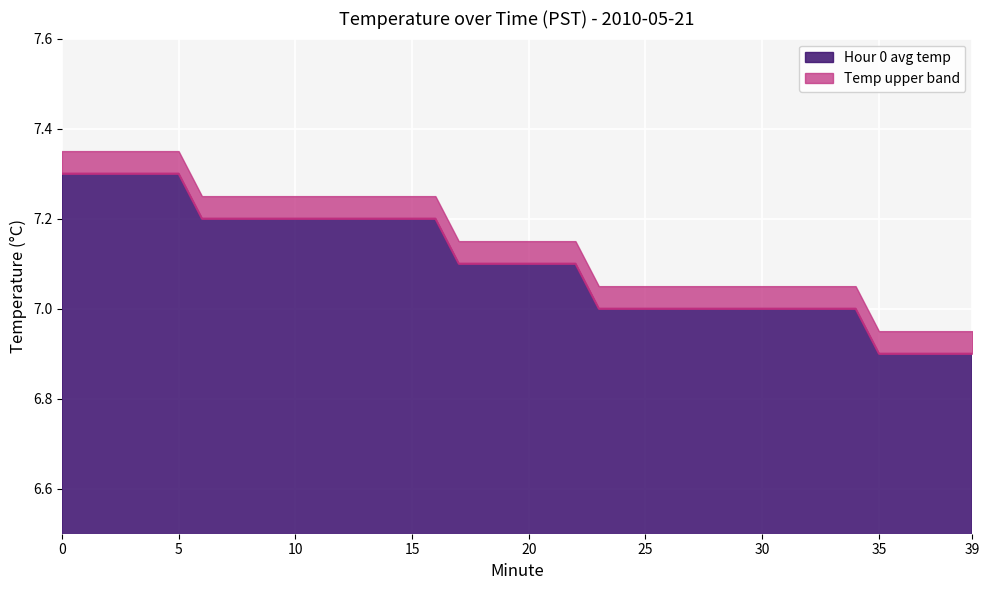

What is the difference between the maximum and minimum values in the Hour 0 avg temp series?

0.4